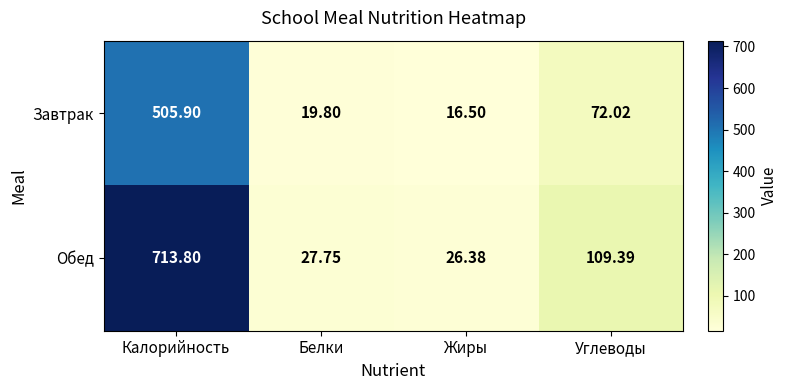

At which label does Завтрак reach its minimum?

Жиры